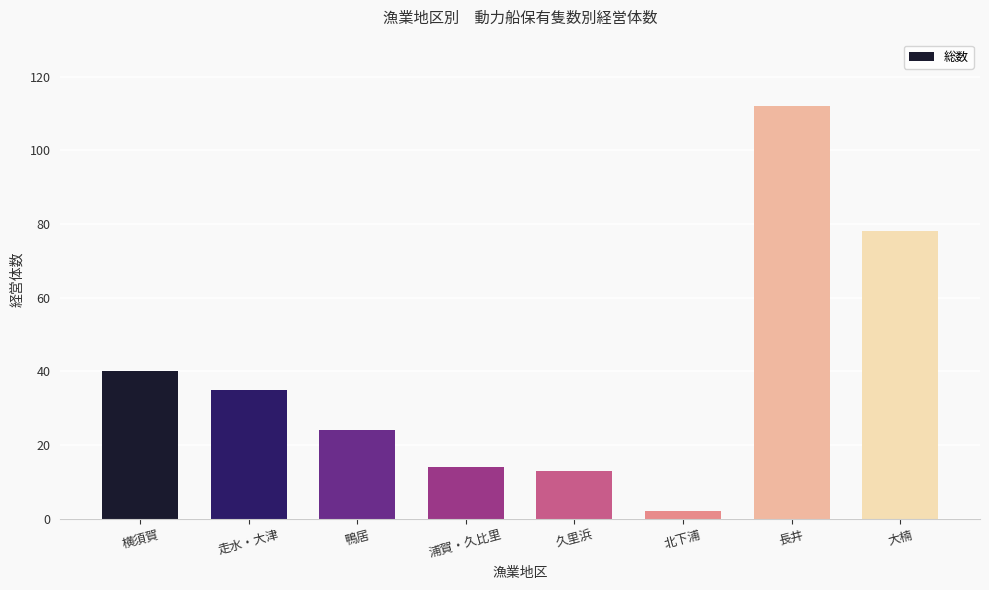

What is the sum of the values at 鴨居 and 北下浦?

26